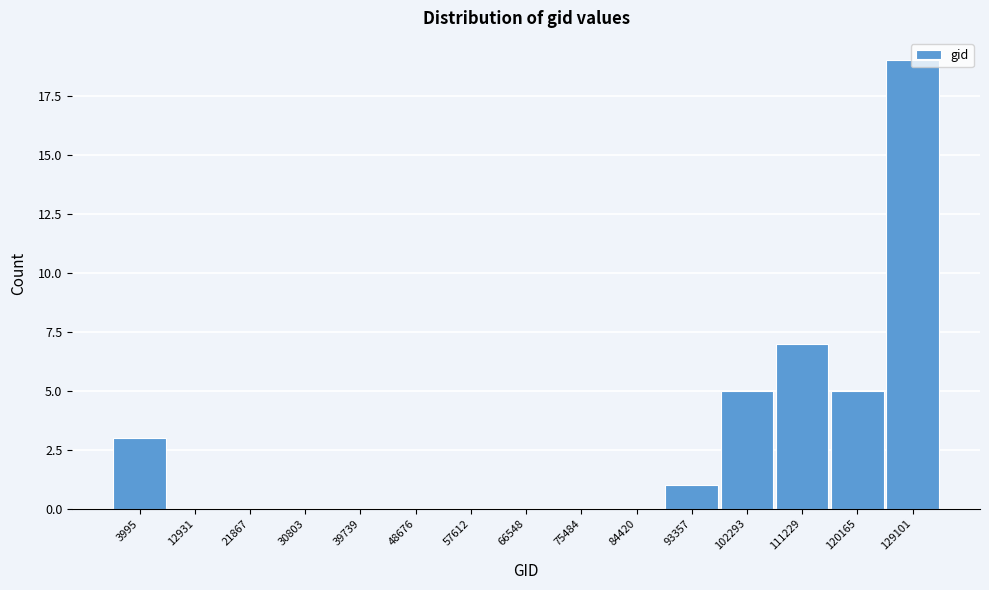

Which category has the highest value across all series?

129101